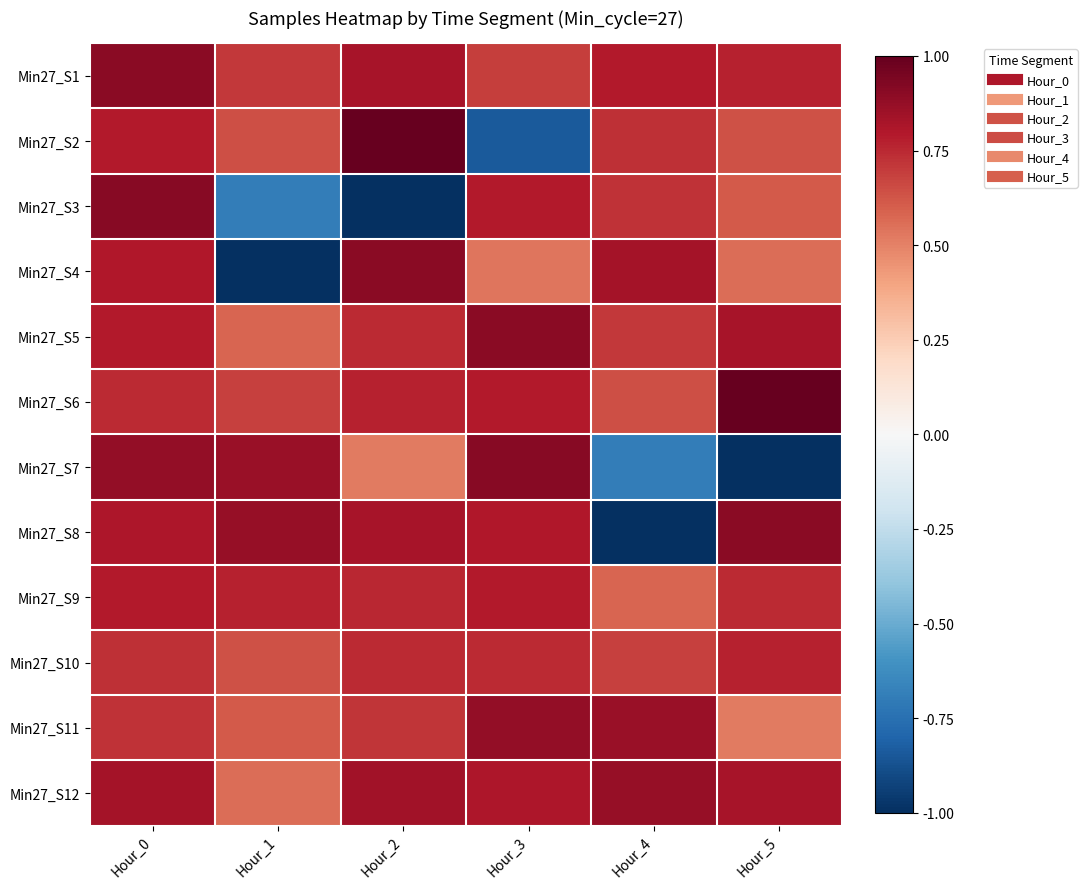

Reading right to left, list all the values displayed in this chart.

Min27_S1: Hour_5=0.8	Hour_4=0.8	Hour_3=0.7	Hour_2=0.8	Hour_1=0.7	Hour_0=0.9
Min27_S2: Hour_5=0.6	Hour_4=0.7	Hour_3=-0.8	Hour_2=1.0	Hour_1=0.6	Hour_0=0.8
Min27_S3: Hour_5=0.6	Hour_4=0.7	Hour_3=0.8	Hour_2=-1.0	Hour_1=-0.7	Hour_0=0.9
Min27_S4: Hour_5=0.6	Hour_4=0.8	Hour_3=0.5	Hour_2=0.9	Hour_1=-1.0	Hour_0=0.8
Min27_S5: Hour_5=0.8	Hour_4=0.7	Hour_3=0.9	Hour_2=0.7	Hour_1=0.6	Hour_0=0.8
Min27_S6: Hour_5=1.0	Hour_4=0.6	Hour_3=0.8	Hour_2=0.8	Hour_1=0.7	Hour_0=0.7
Min27_S7: Hour_5=-1.0	Hour_4=-0.7	Hour_3=0.9	Hour_2=0.5	Hour_1=0.9	Hour_0=0.9
Min27_S8: Hour_5=0.9	Hour_4=-1.0	Hour_3=0.8	Hour_2=0.8	Hour_1=0.9	Hour_0=0.8
Min27_S9: Hour_5=0.7	Hour_4=0.6	Hour_3=0.8	Hour_2=0.8	Hour_1=0.8	Hour_0=0.8
Min27_S10: Hour_5=0.8	Hour_4=0.7	Hour_3=0.7	Hour_2=0.7	Hour_1=0.6	Hour_0=0.7
Min27_S11: Hour_5=0.5	Hour_4=0.9	Hour_3=0.9	Hour_2=0.7	Hour_1=0.6	Hour_0=0.7
Min27_S12: Hour_5=0.8	Hour_4=0.9	Hour_3=0.8	Hour_2=0.8	Hour_1=0.6	Hour_0=0.8